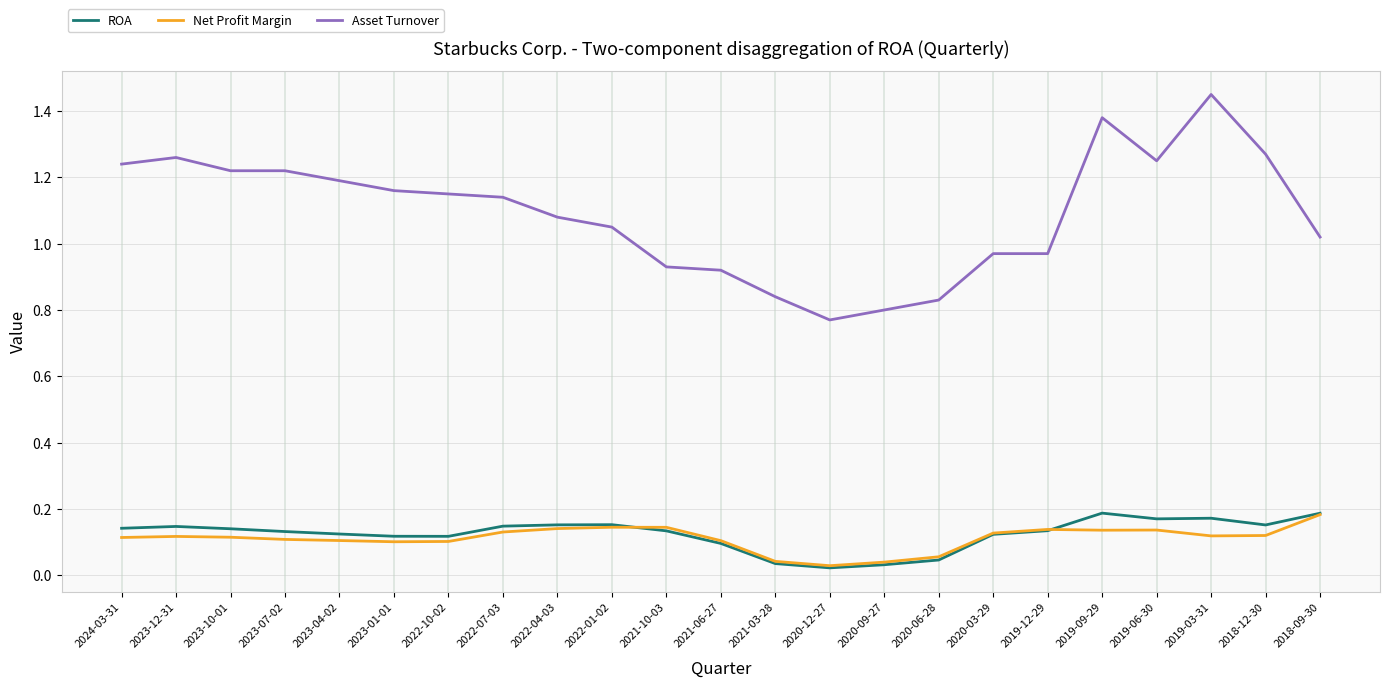

Which label corresponds to the largest value in the chart?

2019-03-31